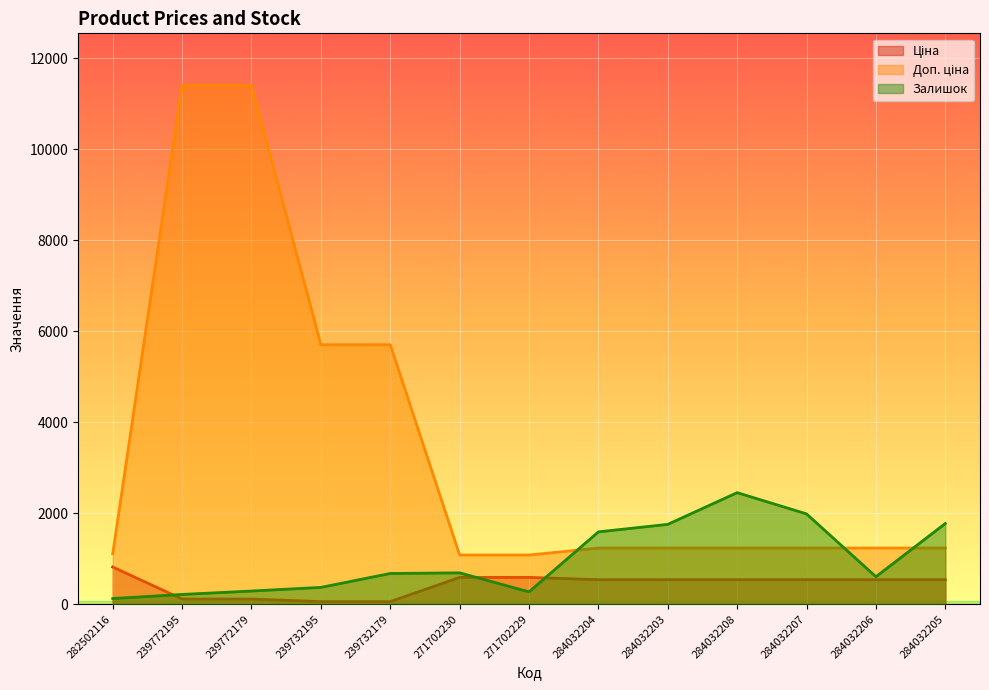

Does the chart display data point markers on the line(s)?

No